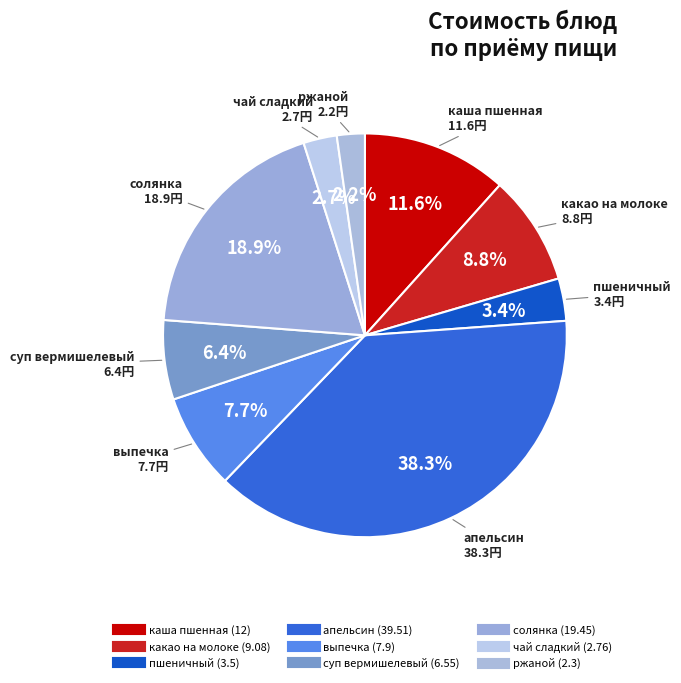

Is суп вермишелевый the majority of the pie?

No